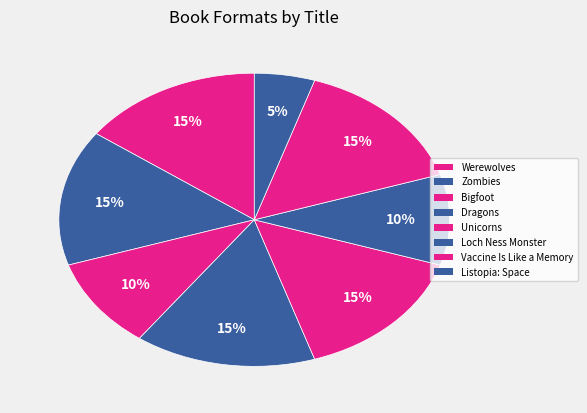

Count the number of slices in the pie.

8